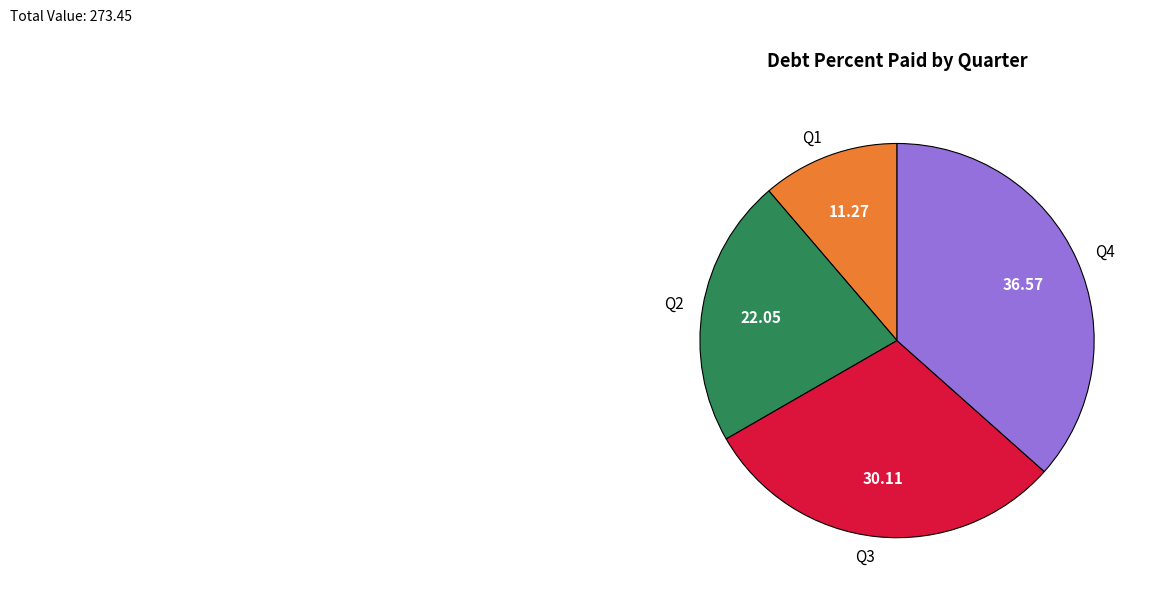

Rank the categories by value from highest to lowest.

Q4, Q3, Q2, Q1